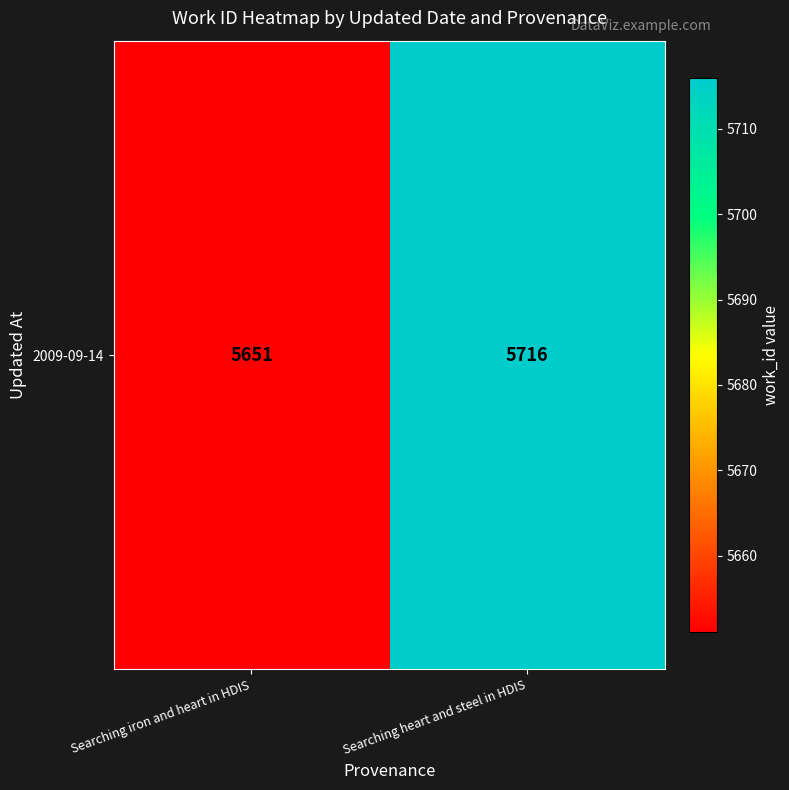

Rank the categories by value from lowest to highest.

Searching iron and heart in HDIS, Searching heart and steel in HDIS